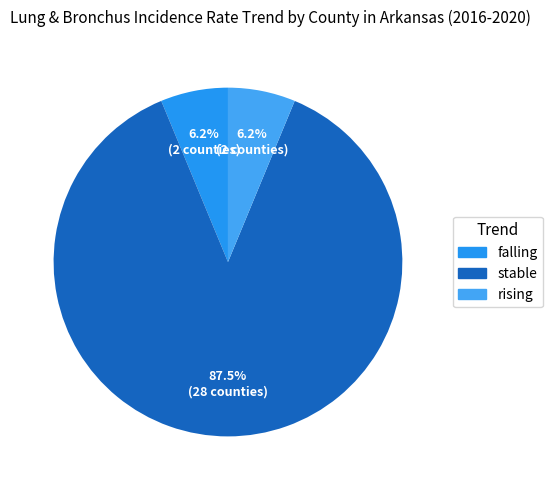

Is there any slice that represents more than half of the pie?

Yes